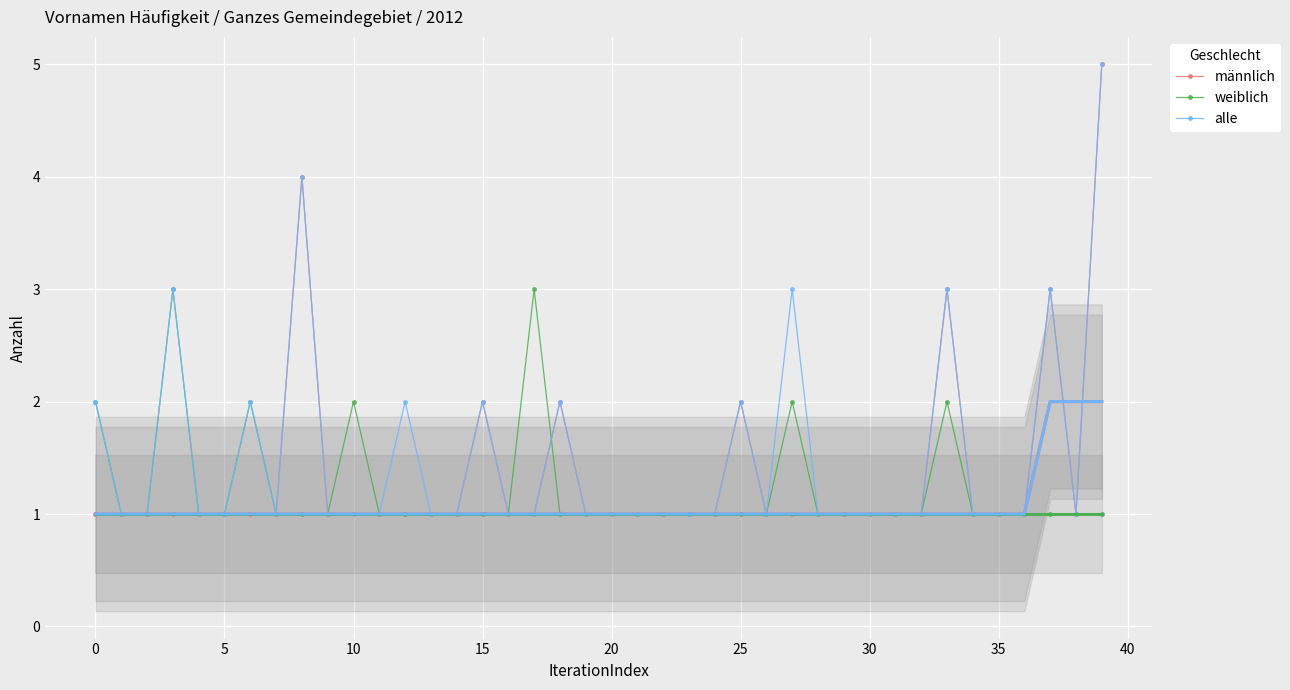

What are all the series names shown in the legend?

männlich, weiblich, alle